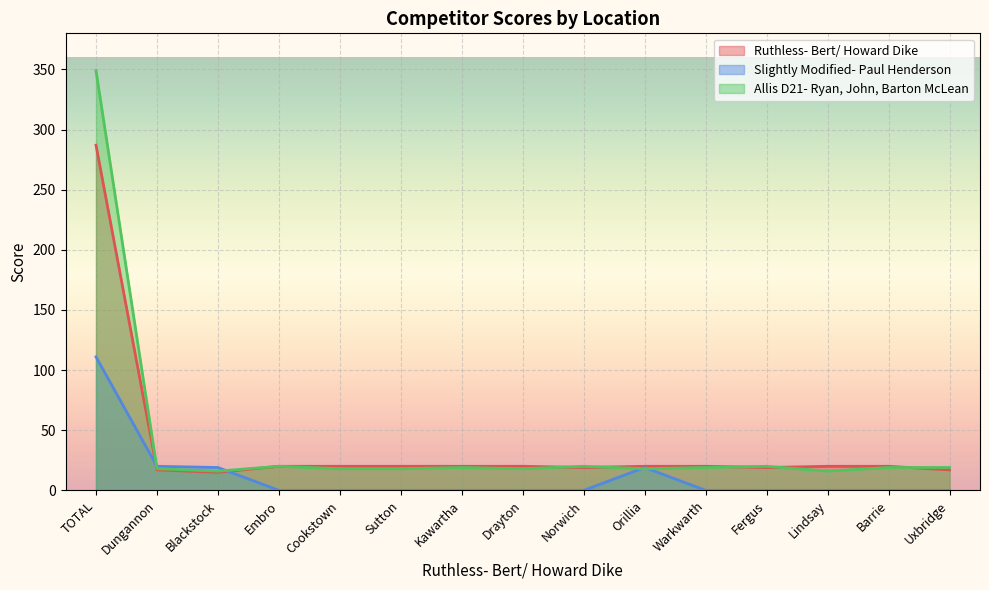

How many interior local peaks does the Slightly Modified- Paul Henderson series have?

1